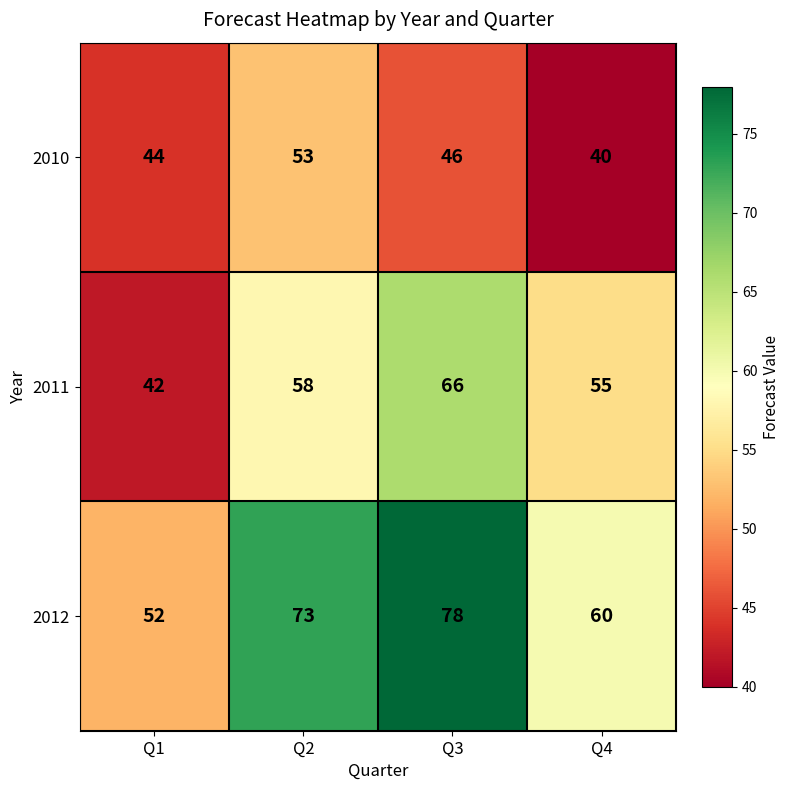

Which series has the widest spread of values?

2012